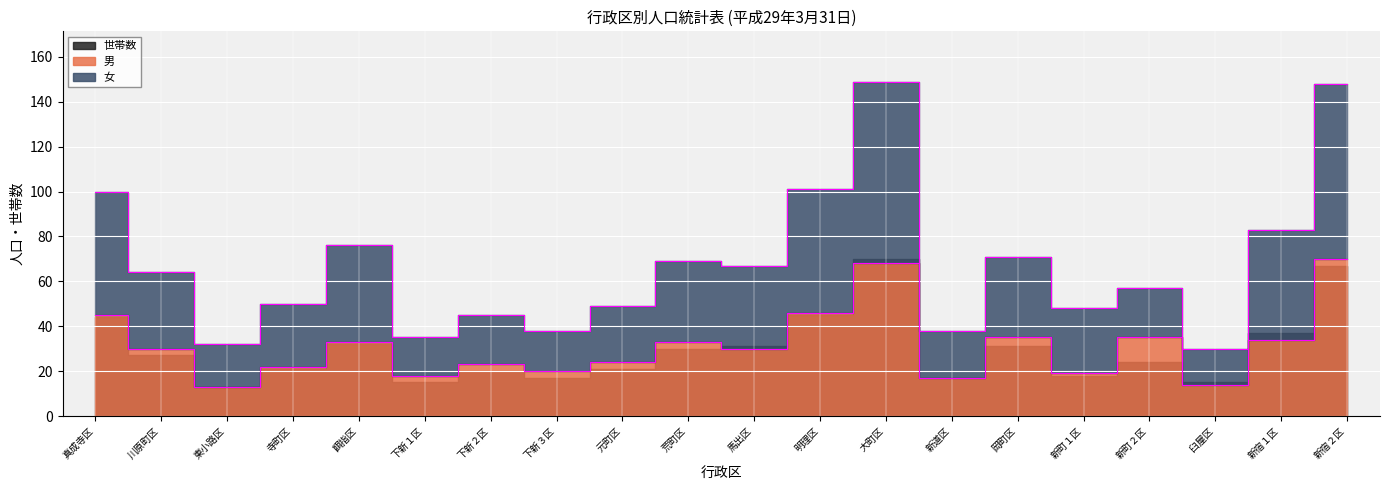

At which category is the sum across all series the highest?

新宿２区